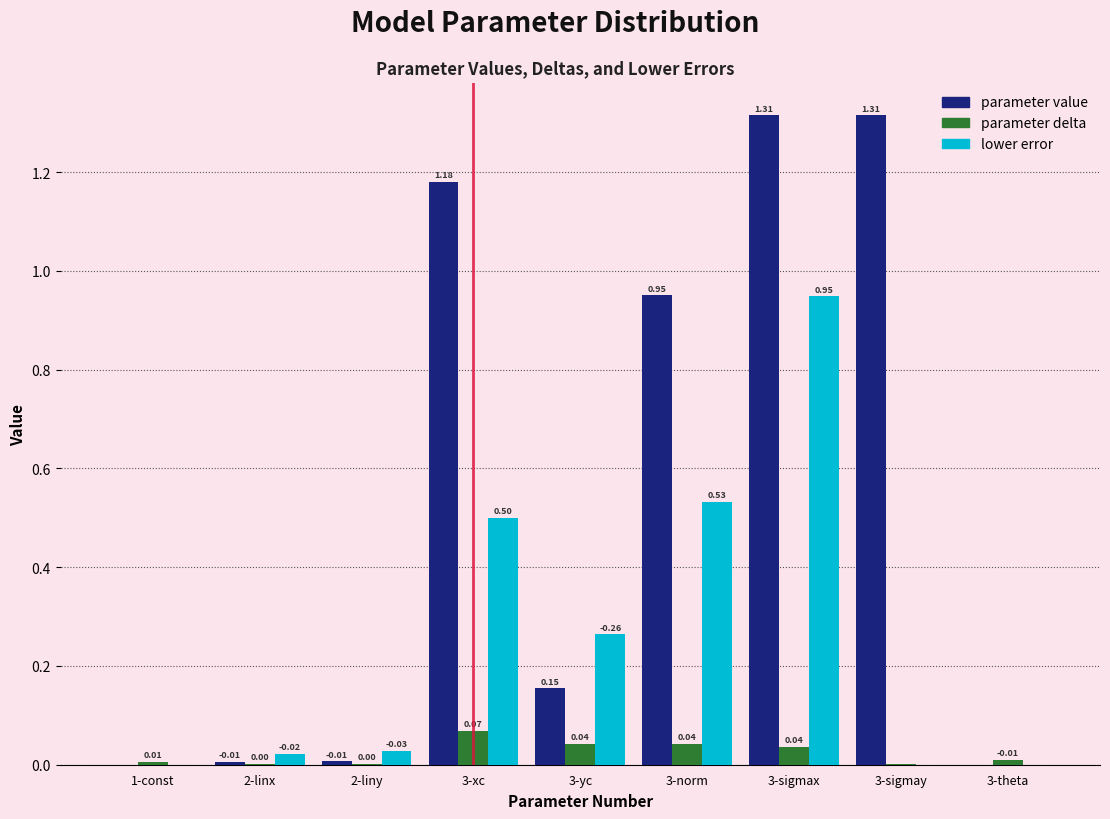

Which series changed the most between 2-linx and 3-xc?

parameter value